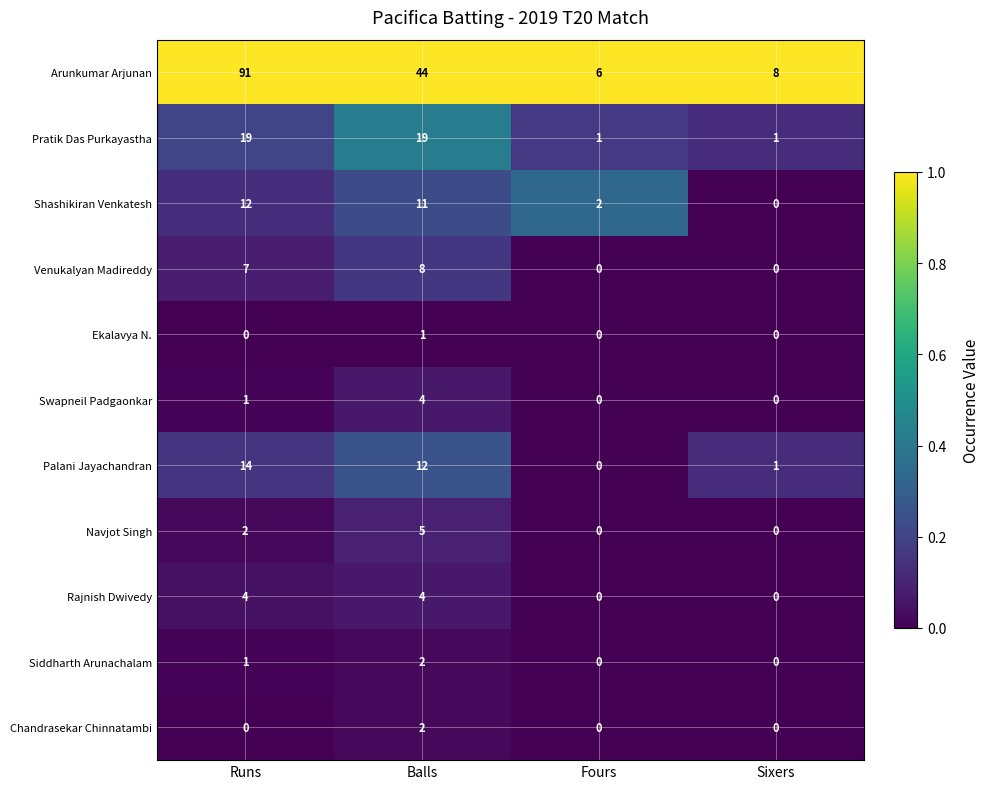

At which label does Swapneil Padgaonkar reach its peak?

Balls